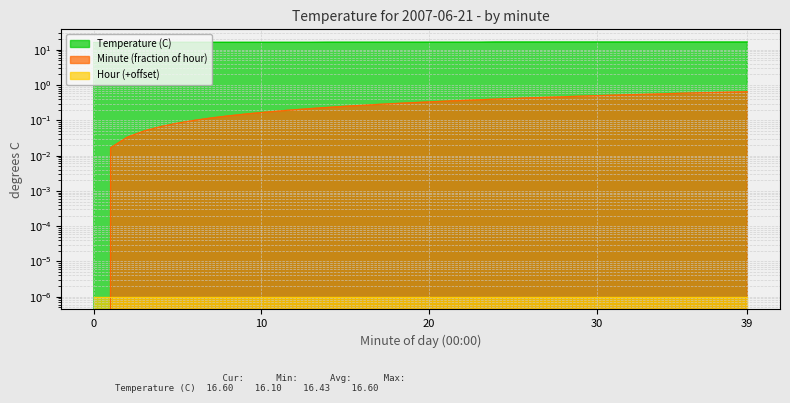

Which category has the highest value in the Minute series?

39